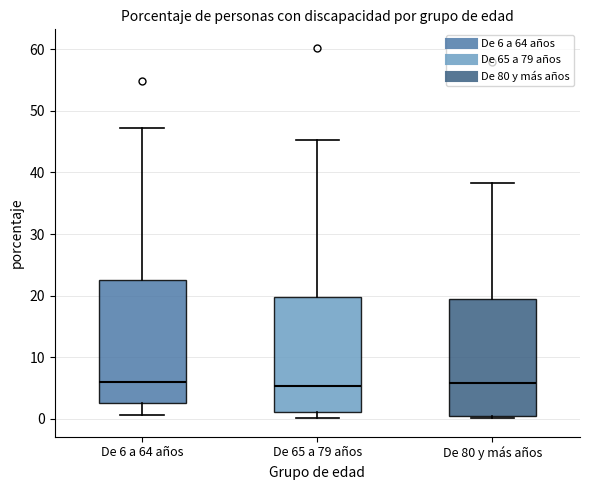

Where is the upper edge of the box for De 80 y más años on the y-axis? The values are not printed on the chart, so give them approximately, as read against the axis.

19